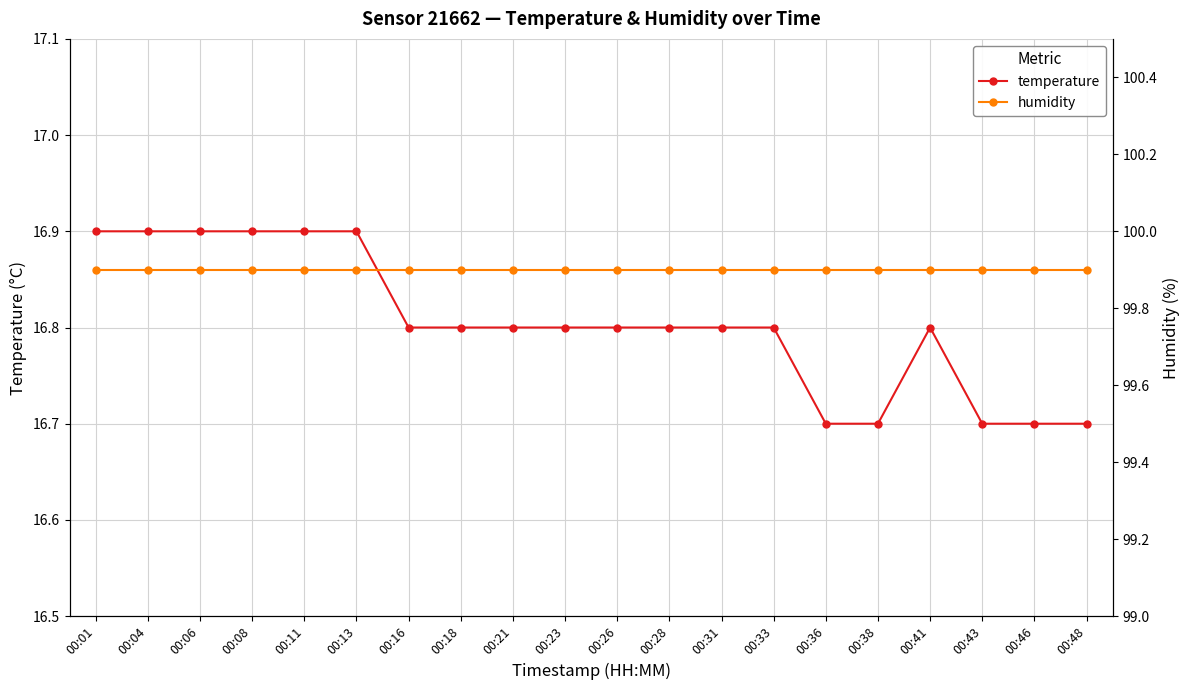

True or false: temperature and humidity intersect in this chart.

False